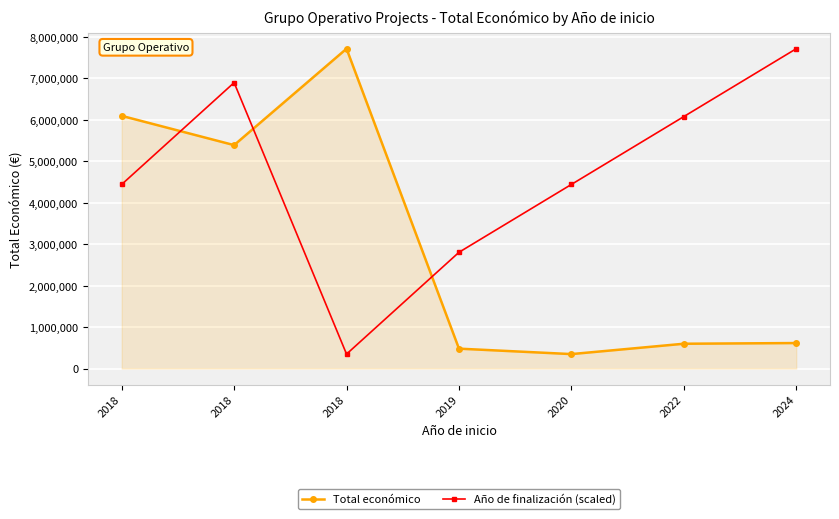

What are all the series names shown in the legend?

Total económico, Año de finalización (scaled)